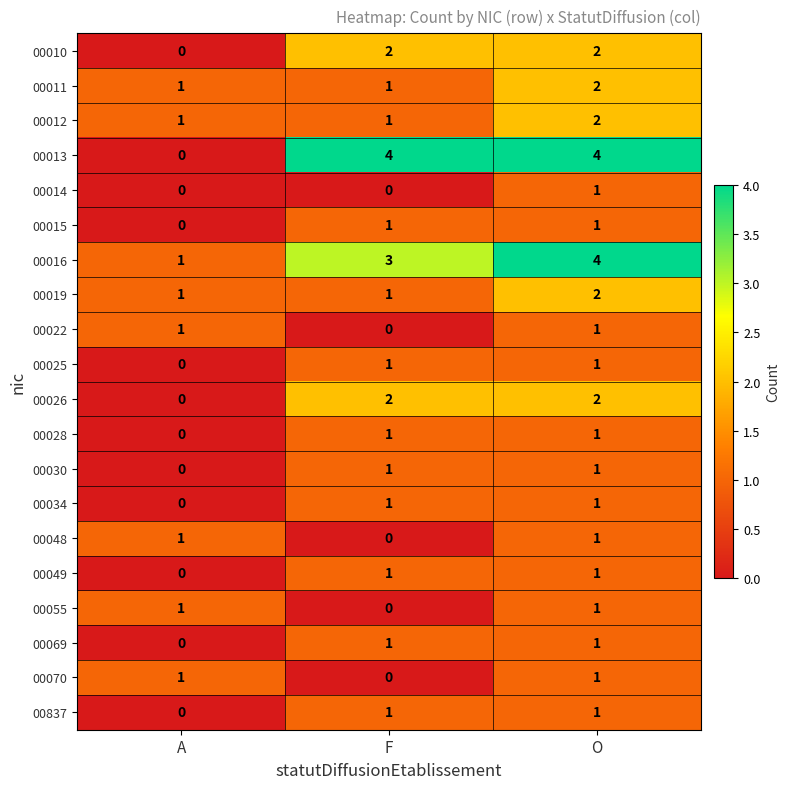

At which category is the sum across all series the highest?

O